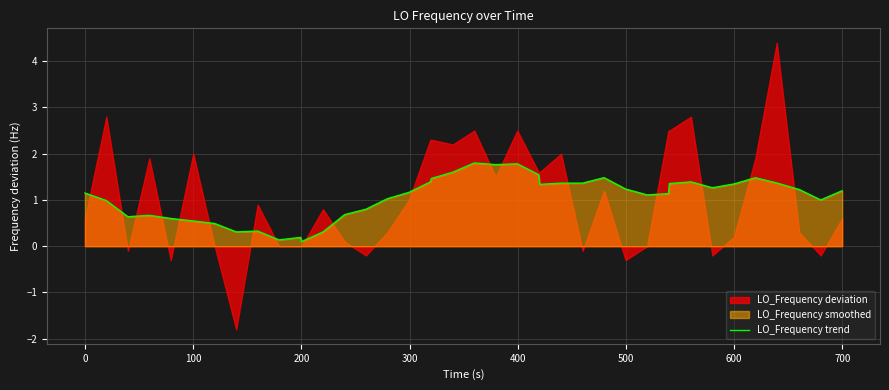

Does the chart have visible grid lines?

Yes